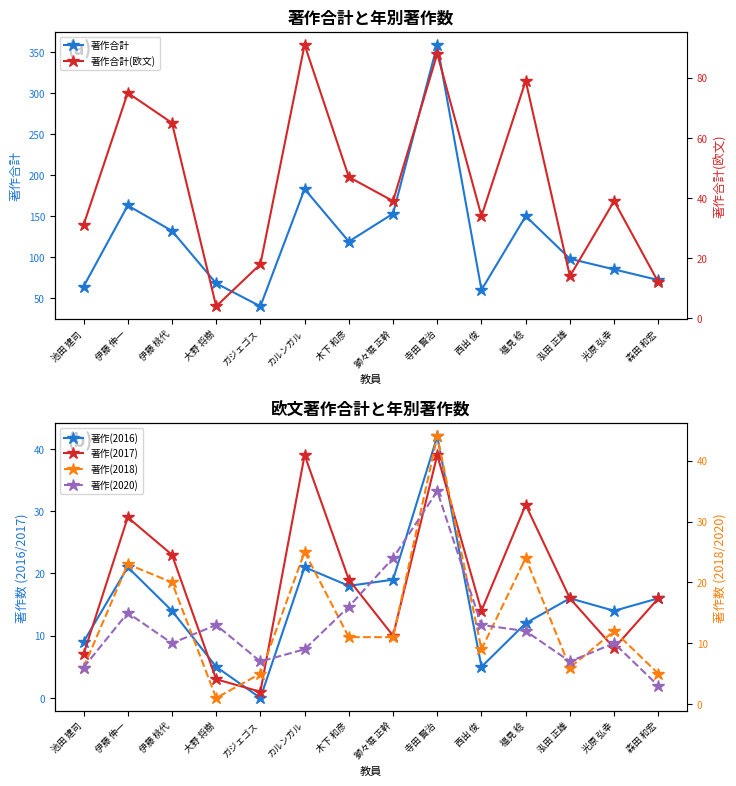

What is the average value of the 著作合計(欧文) series?

45